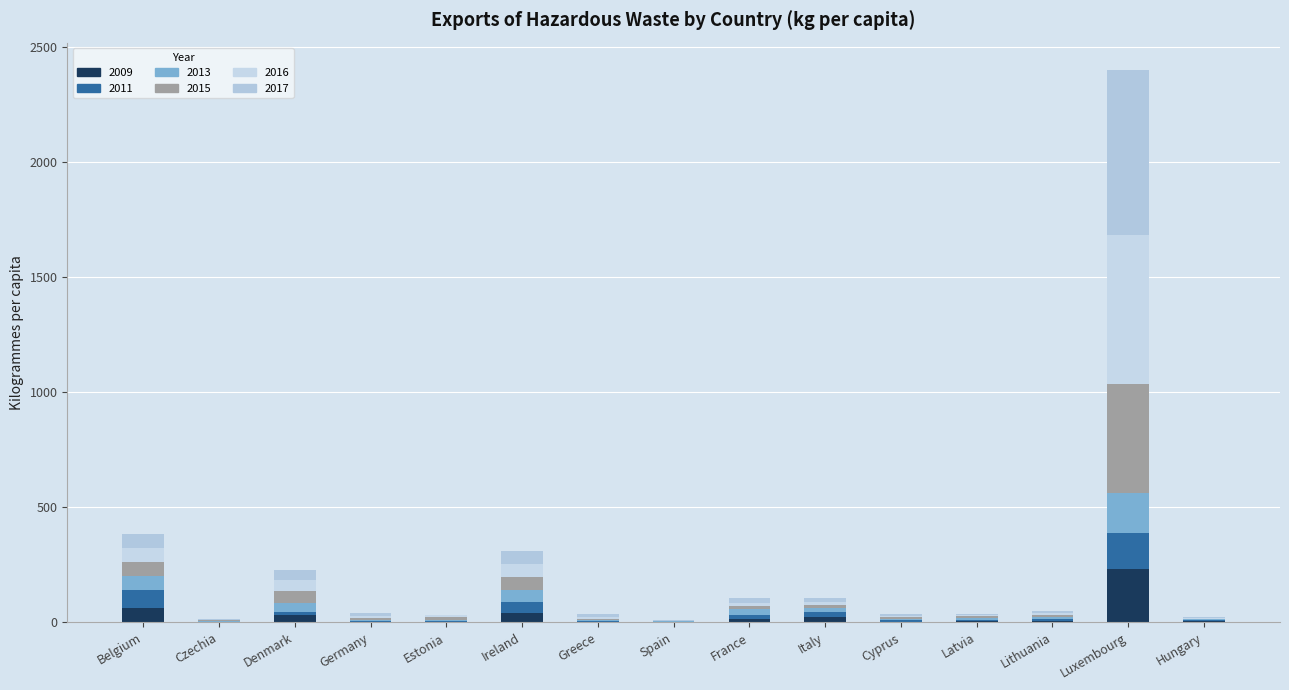

True or false: 2009 has a value of 9.7 at Hungary.

False